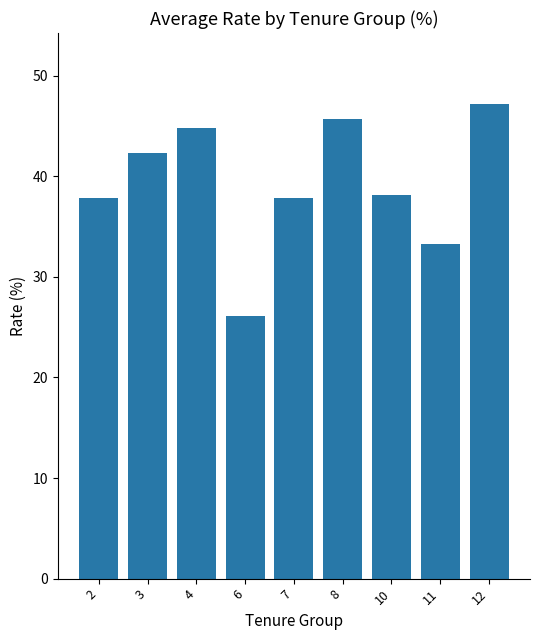

What value does the data have at 7?

37.8